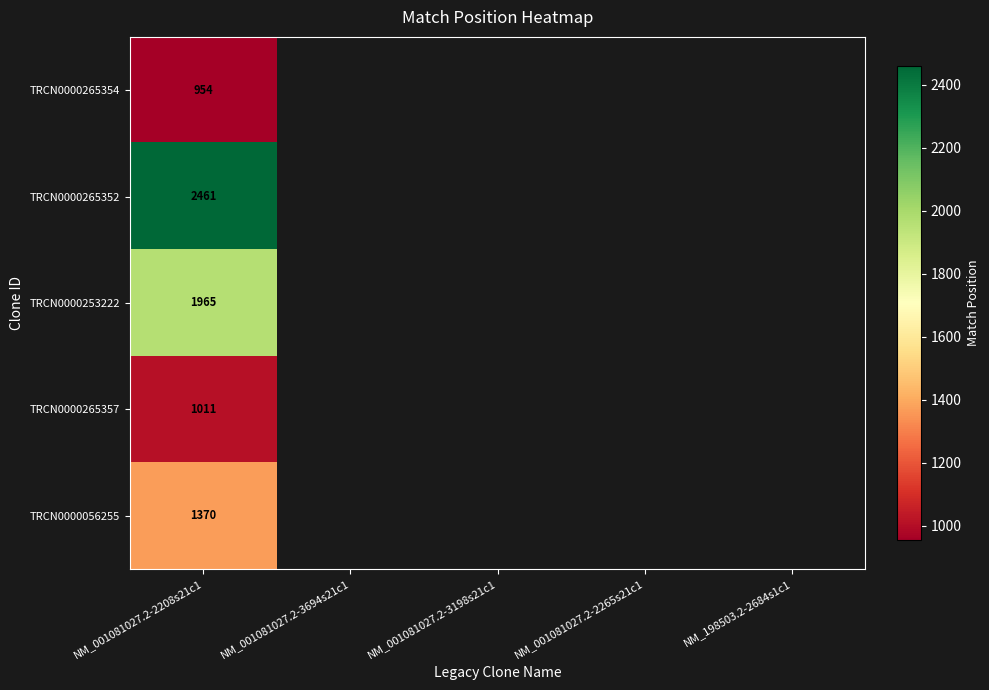

Is it true that TRCN0000056255 equals 1931 at NM_001081027.2-2208s21c1?

False